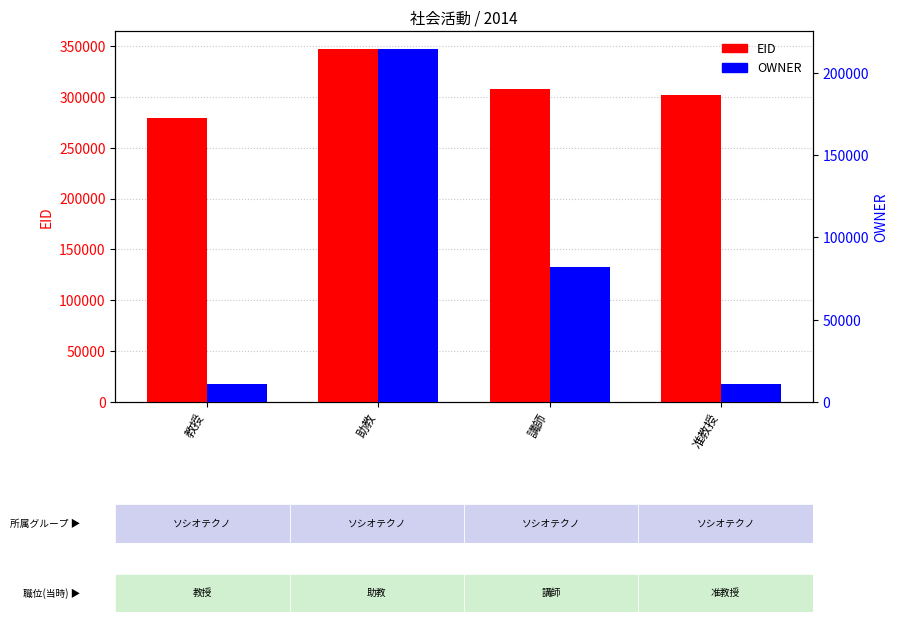

Which category has the highest value across all series?

助教